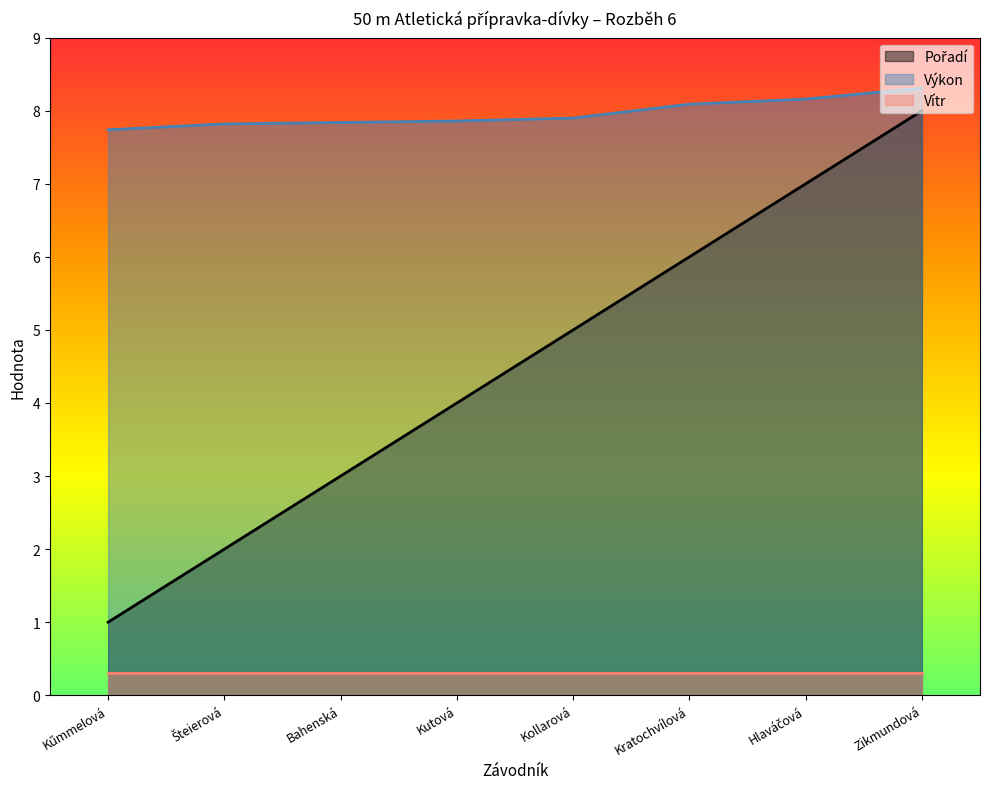

How many lines are shown in the chart?

3